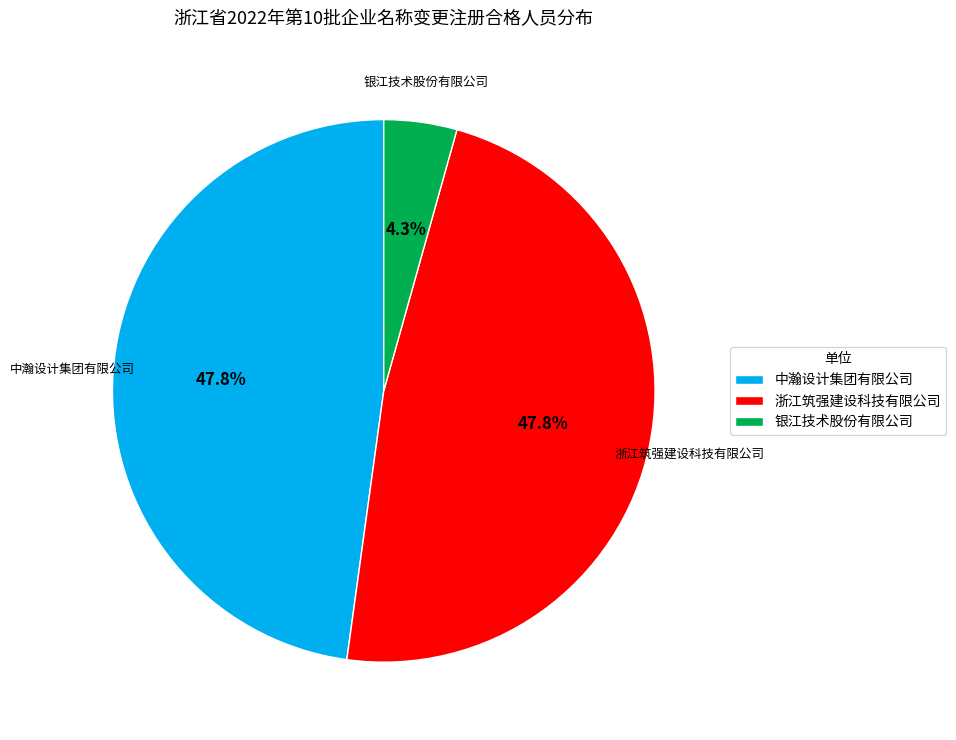

Which has a higher value, 银江技术股份有限公司 or 中瀚设计集团有限公司?

中瀚设计集团有限公司